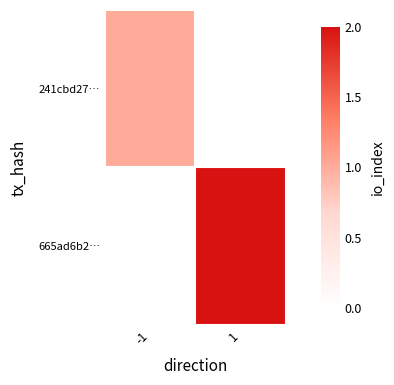

The 241cbd27… series shows 1.0 at -1. True or false?

True